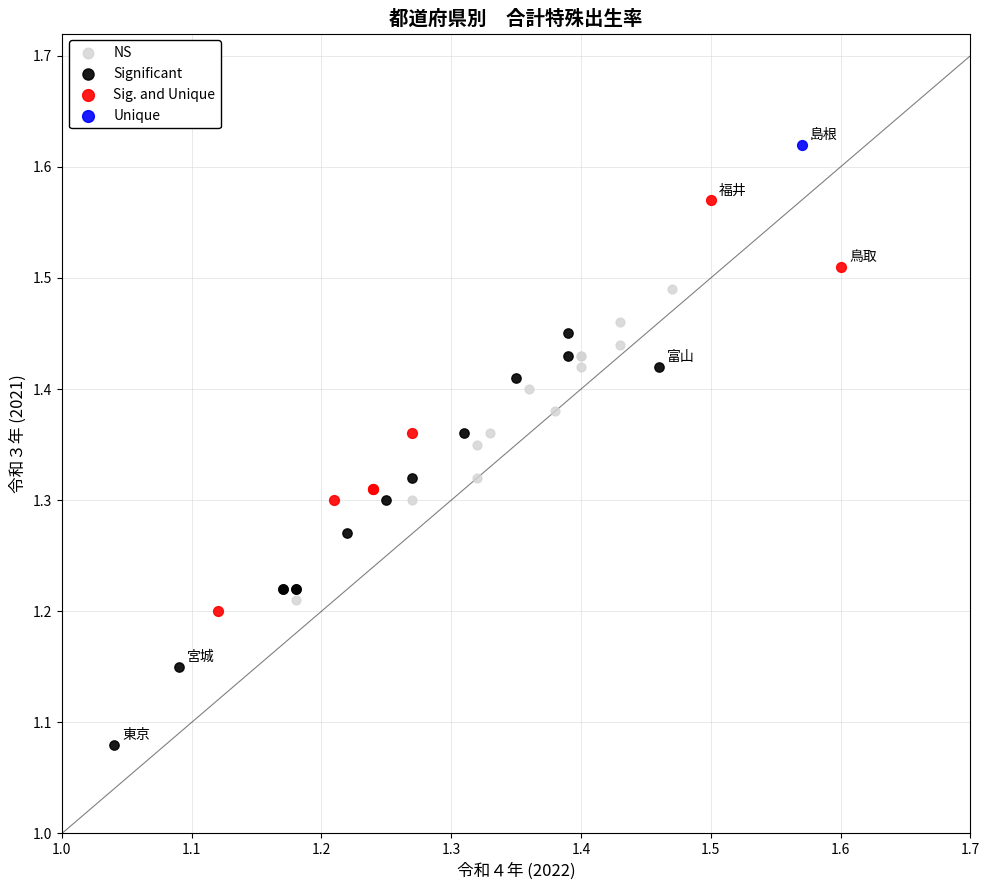

What are all the series names shown in the legend?

NS, Significant, Sig. and Unique, Unique